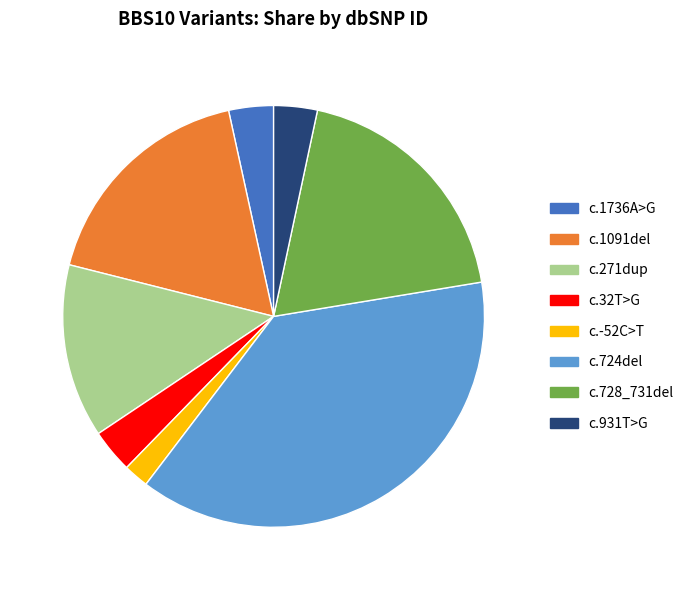

Do c.1736A>G and c.931T>G together represent more than half of the pie?

No